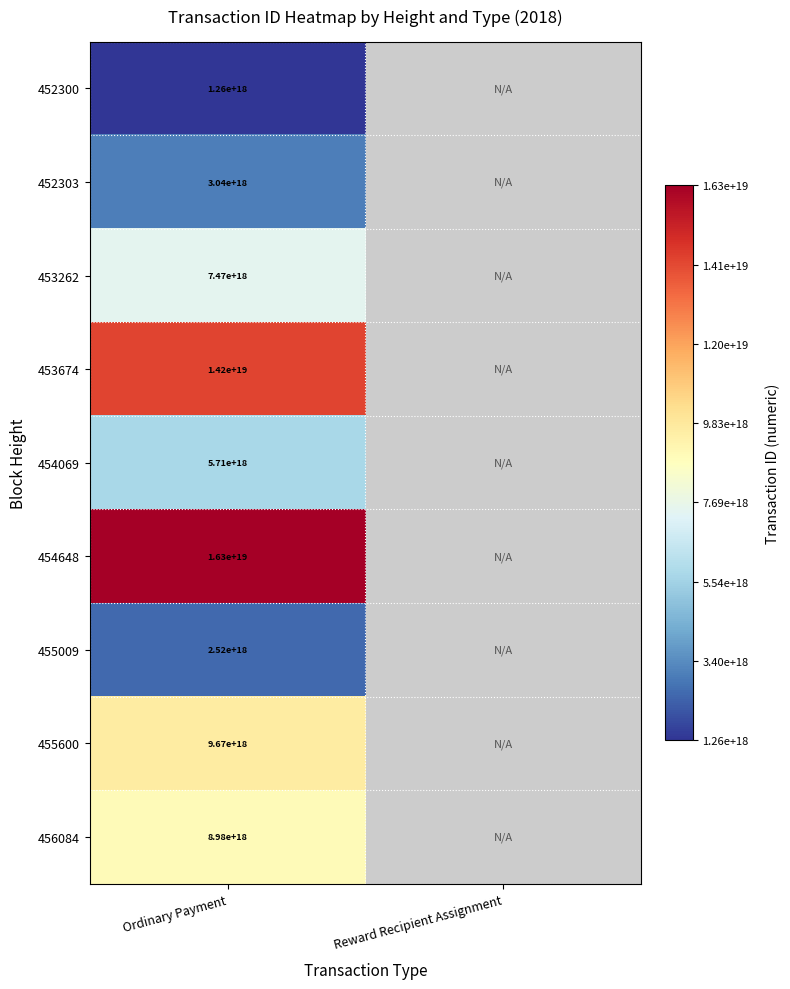

True or false: 453674 has a value of 22714039404646092800 at Ordinary Payment.

False